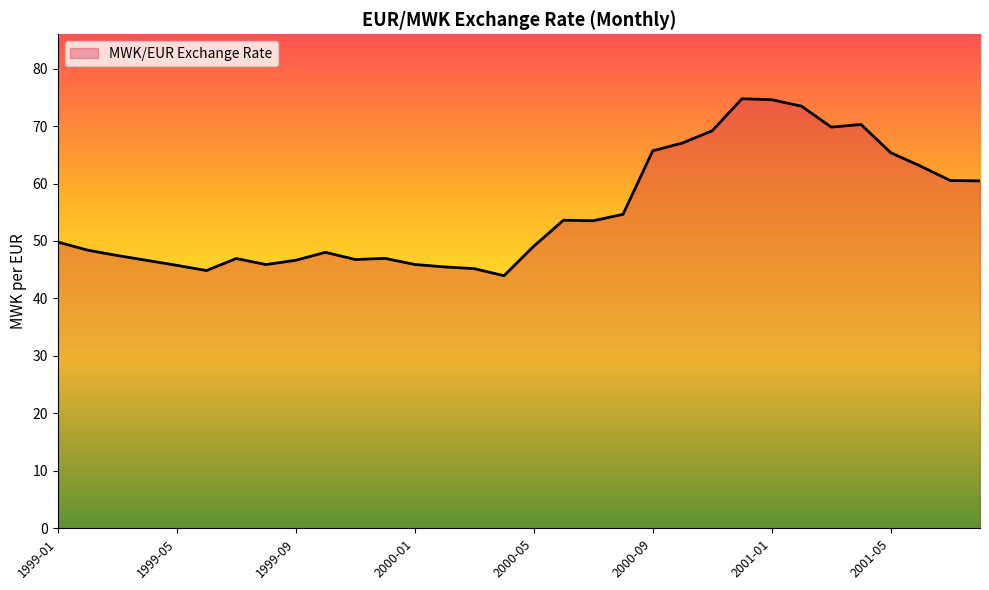

What is the difference between the maximum and minimum values?

30.8